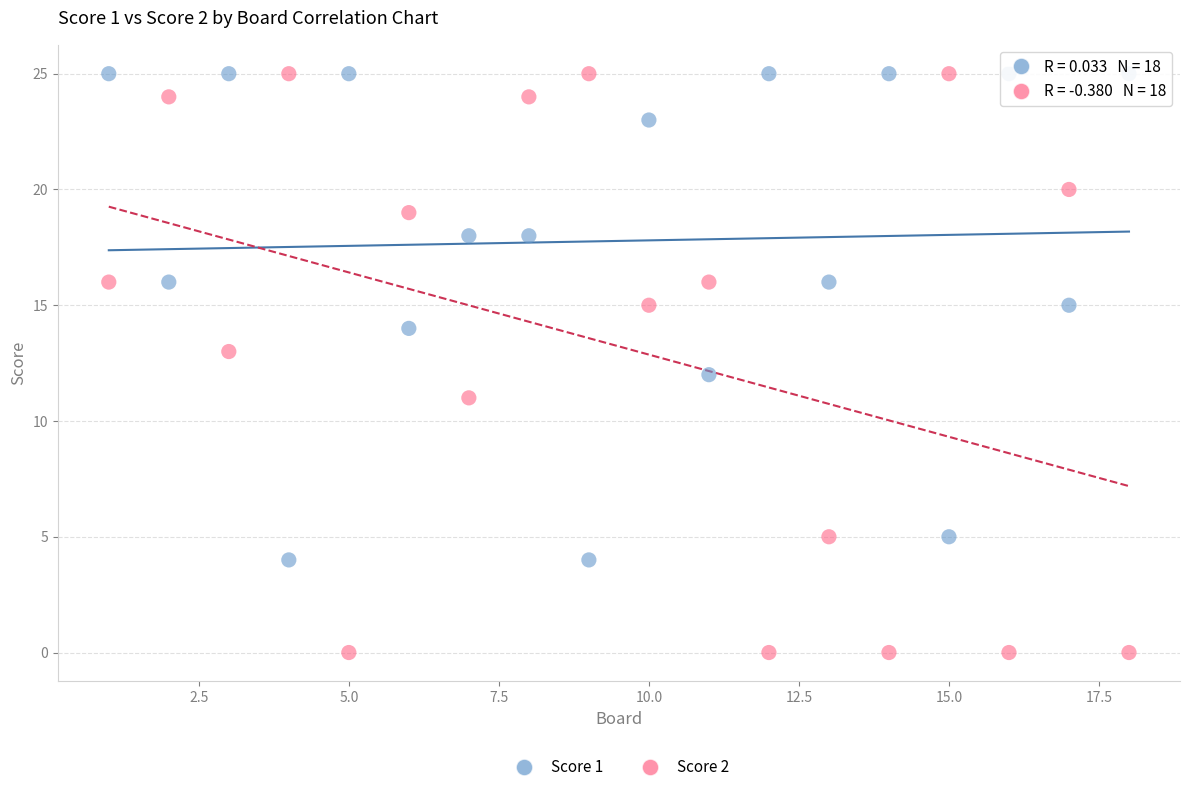

Across all data points, what is the range of Y values (max minus min)?

25